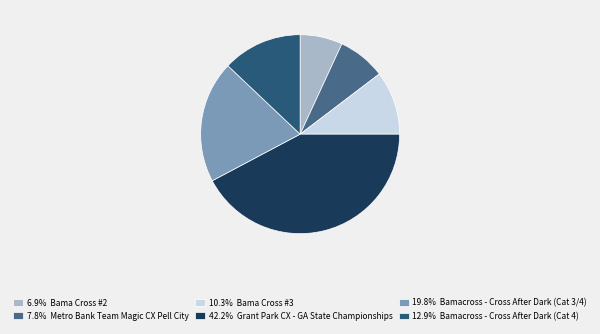

How many segments does this pie chart have?

6